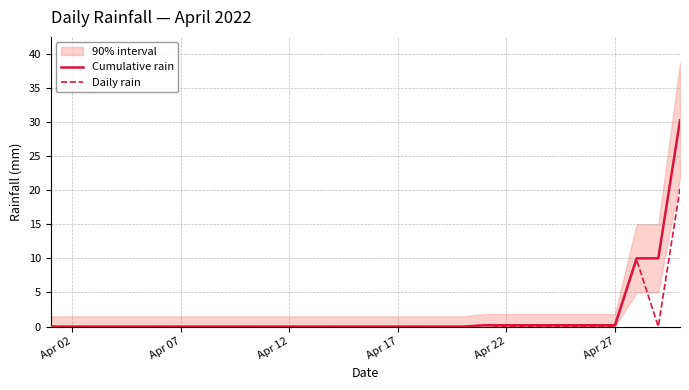

True or false: Cumulative rain and Daily rain intersect in this chart.

False